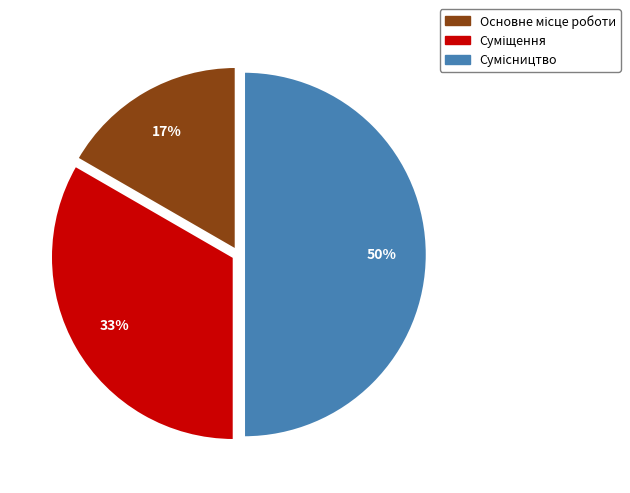

To the nearest percent, what is the difference between the largest and smallest slice percentages?

33%